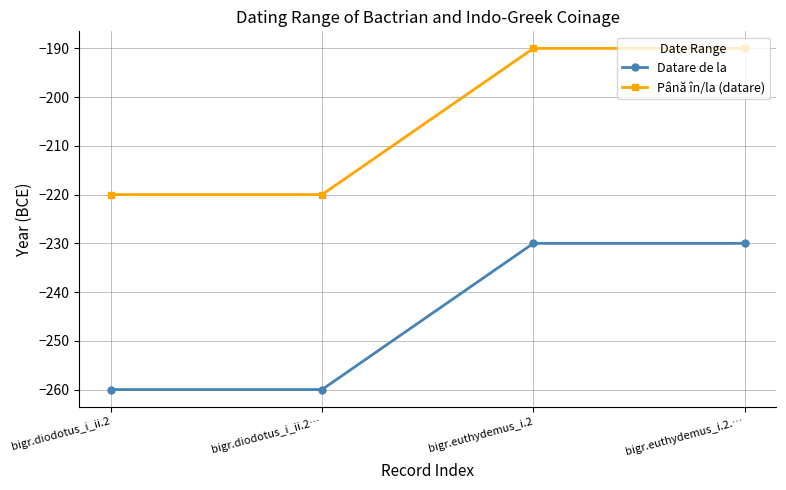

What is the label of the 1st point from the left?

bigr.diodotus_i_ii.2